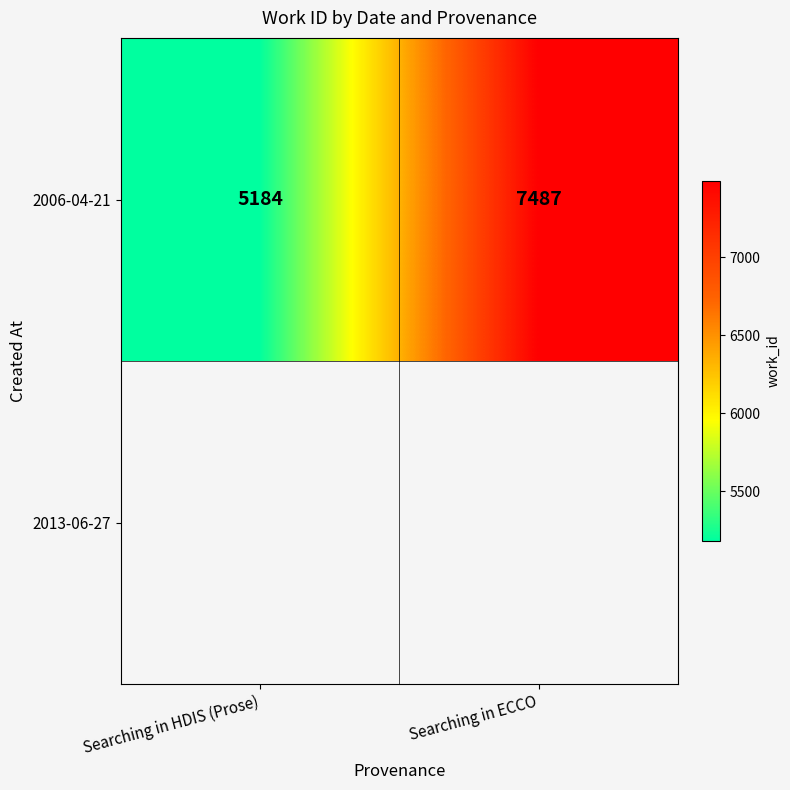

What is the minimum value shown in the chart?

5184